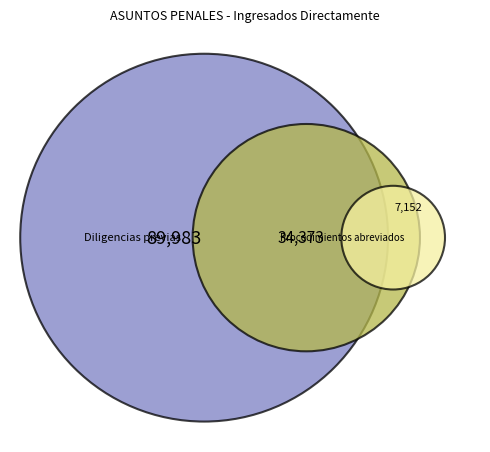

To the nearest percent, what is the difference between the Diligencias previas and Procedimientos abreviados slice percentages?

42%